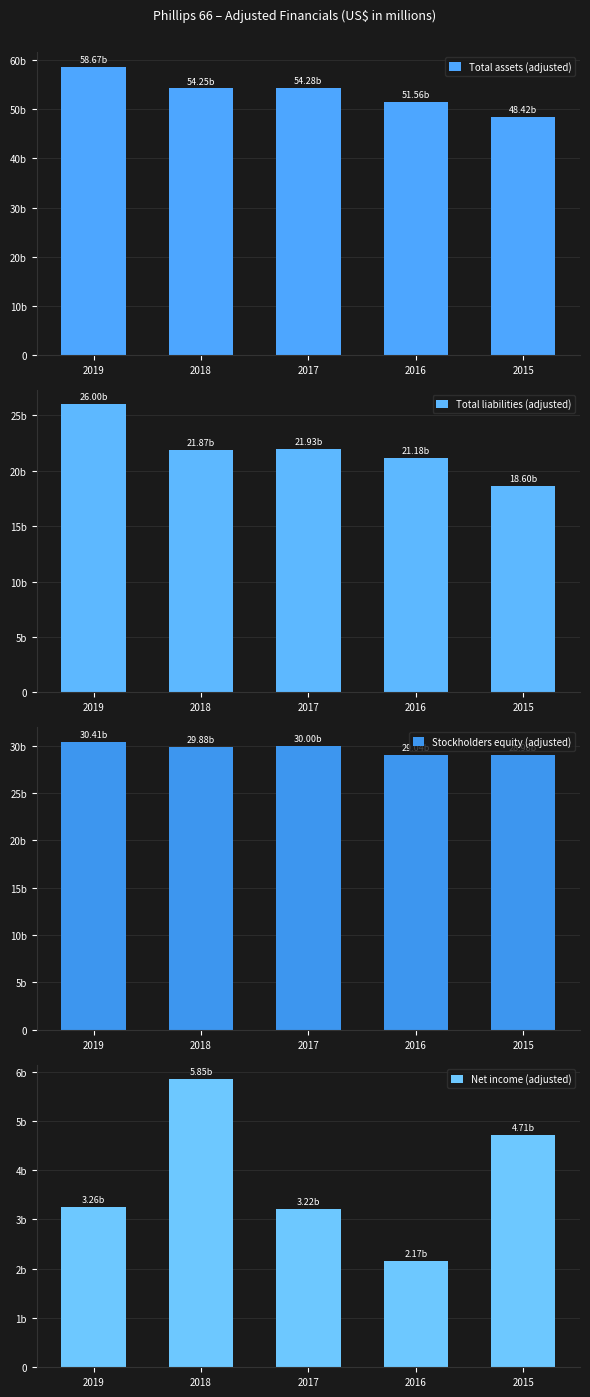

Which series has the widest spread of values?

Total assets (adjusted)